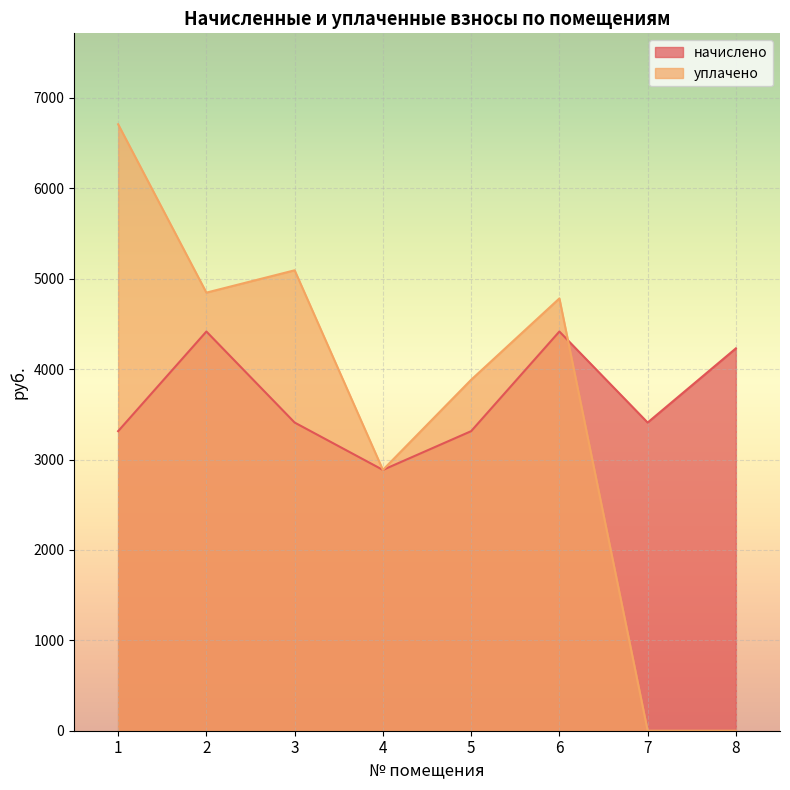

At which category is the sum across all series the highest?

1